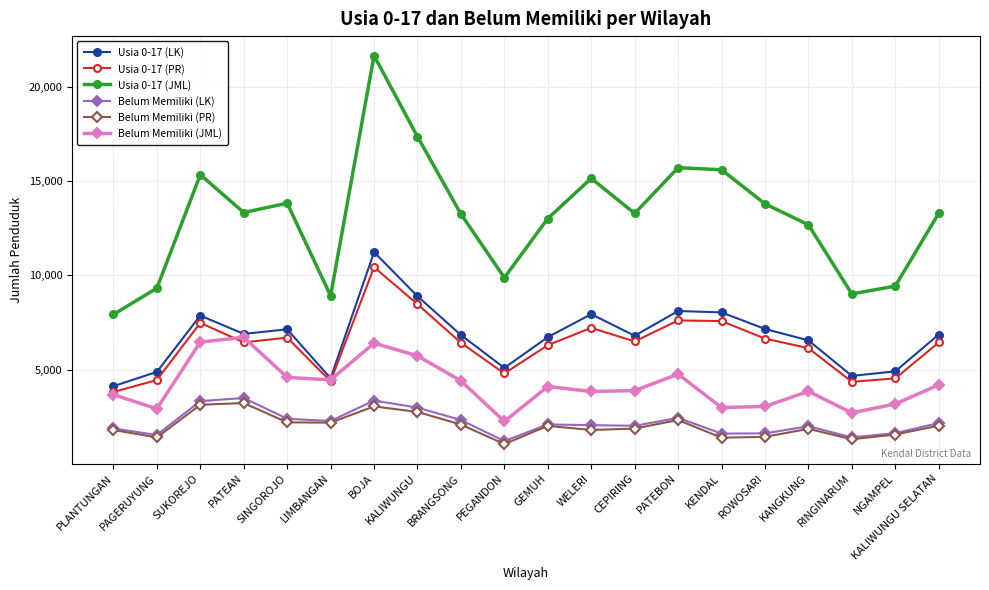

What is the label of the 16th point from the right?

SINGOROJO